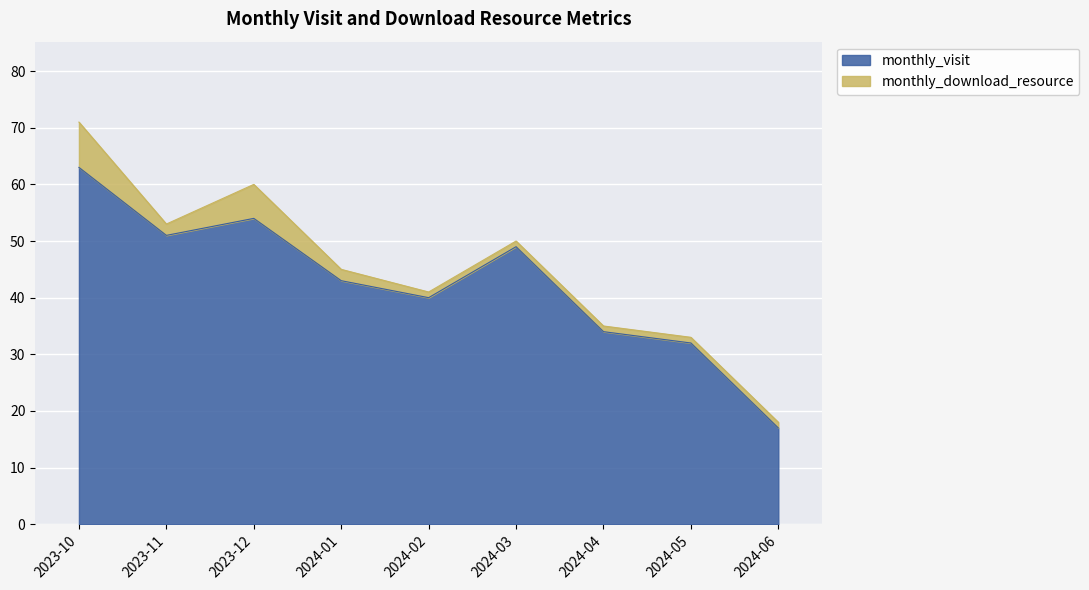

What is the approximate value at 2024-01, to the nearest 5?

45